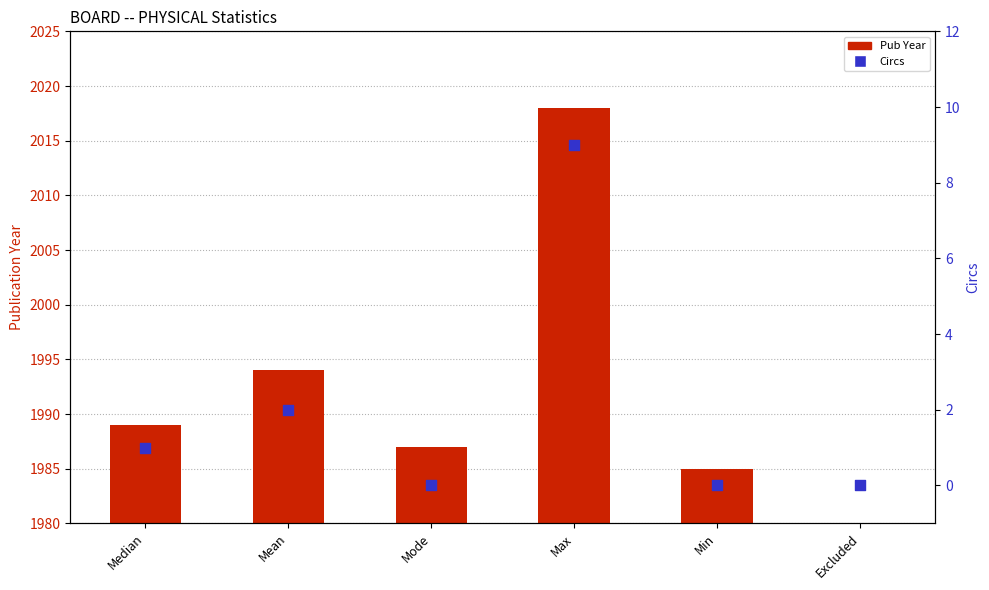

What are all the series names shown in the legend?

Pub Year, Circs